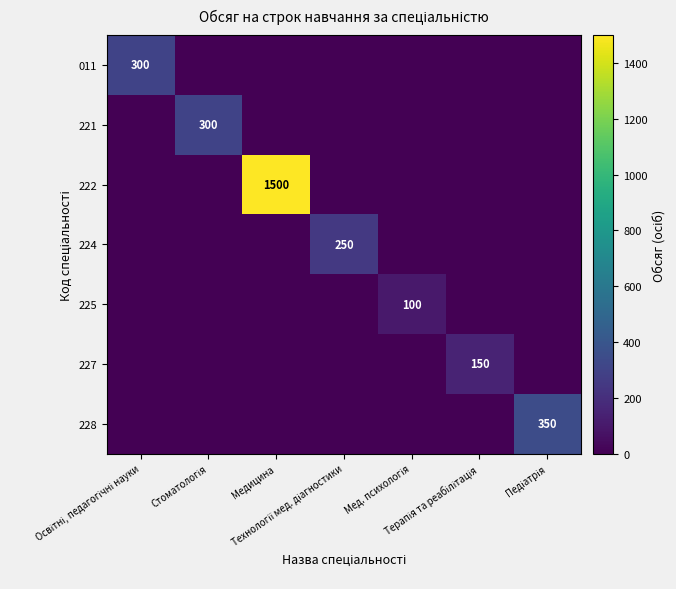

What is the average value of the 011 series?

43